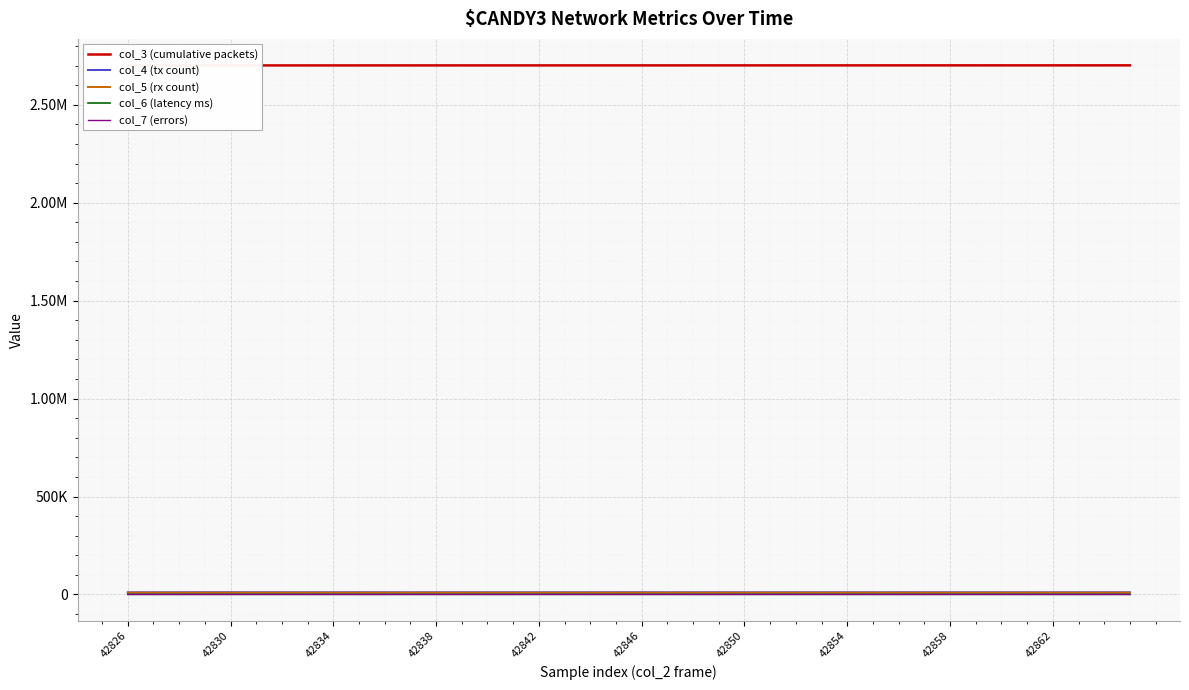

Rank the series by their maximum value, from lowest to highest.

col_7 (errors), col_6 (latency ms), col_5 (rx count), col_4 (tx count), col_3 (cumulative packets)